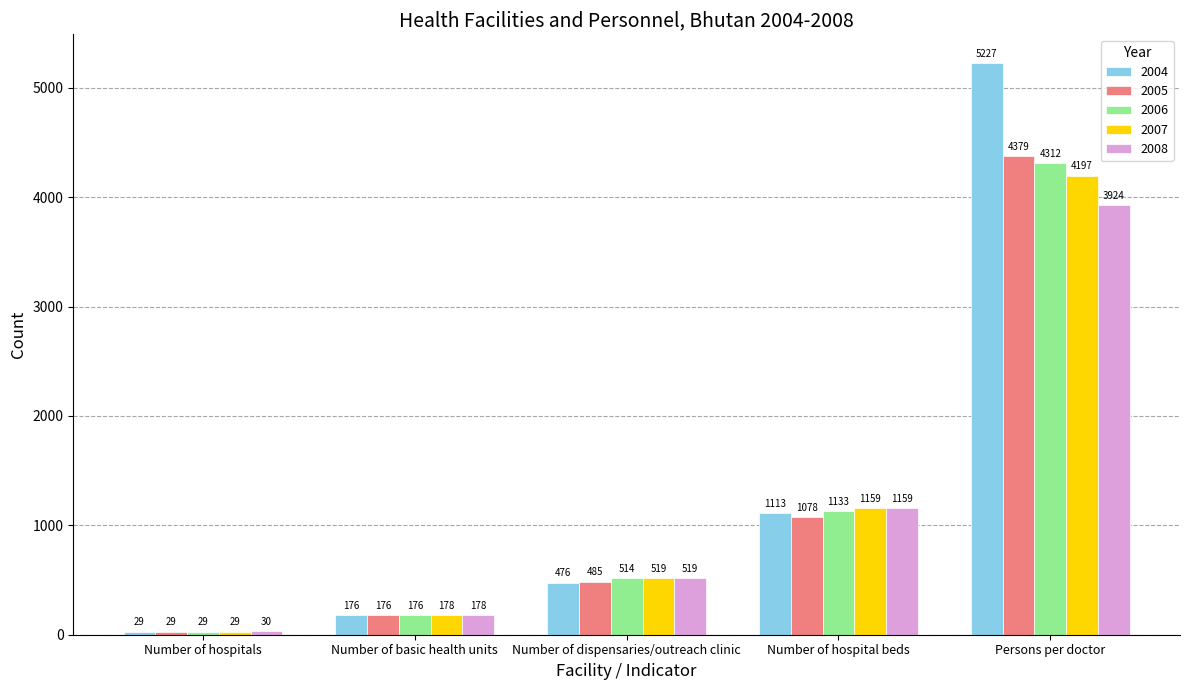

The 2007 series shows 29 at Number of hospitals. True or false?

True